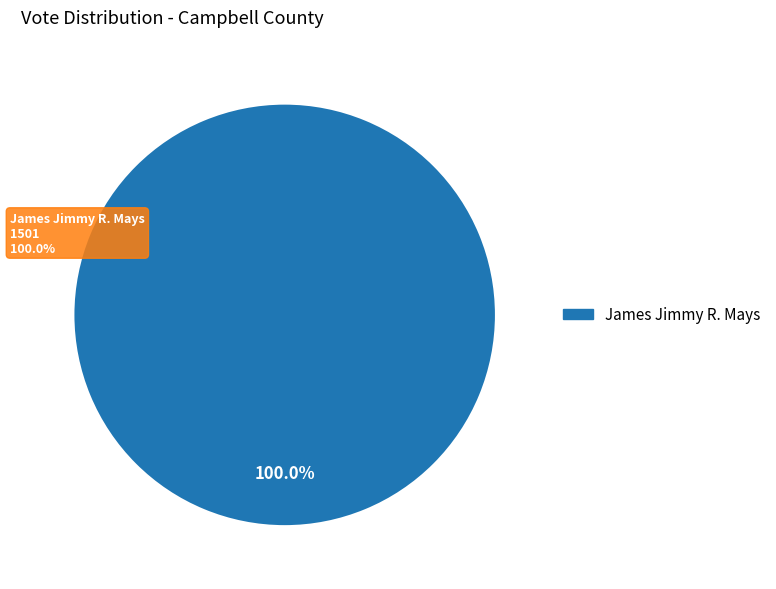

What percentage is NOT represented by All Others?

100.0%